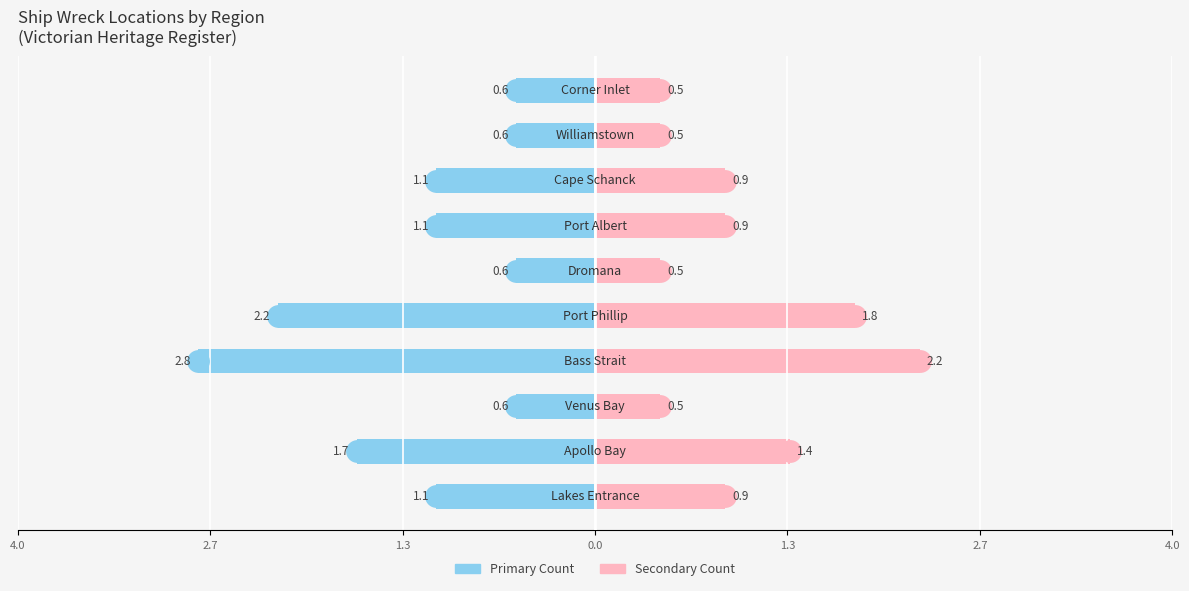

The value of Secondary at 1.3 is 0.5. True or false?

True